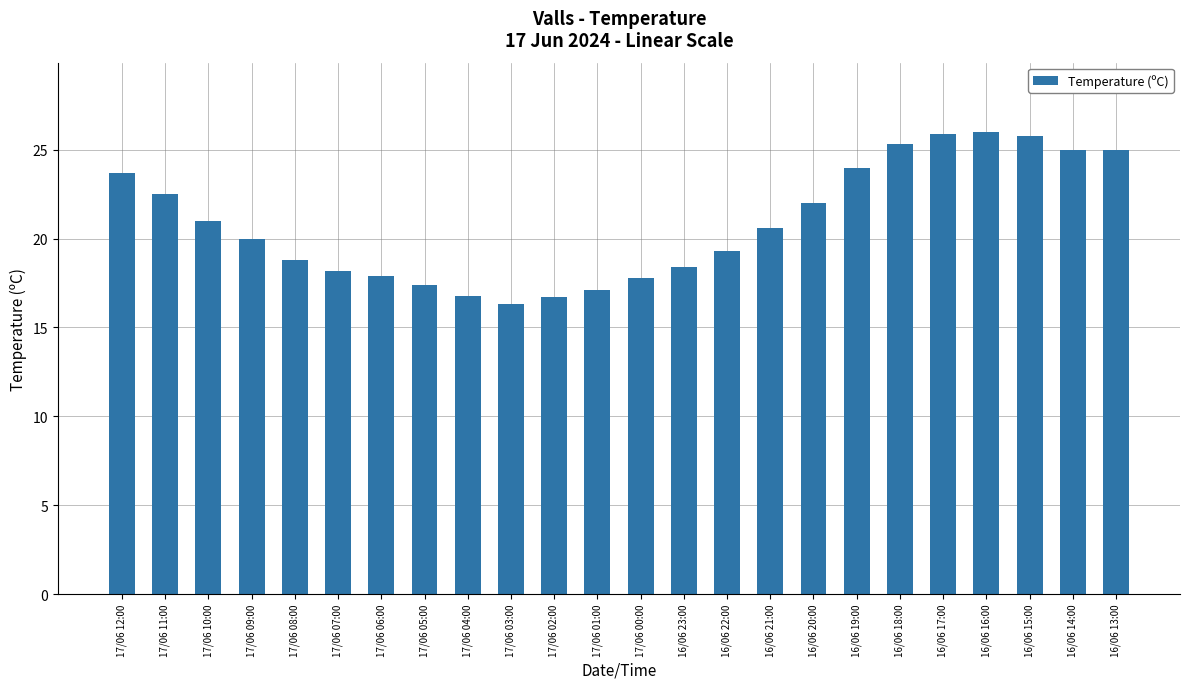

What is the ratio of the value at 17/06 03:00 to the value at 17/06 08:00?

0.9